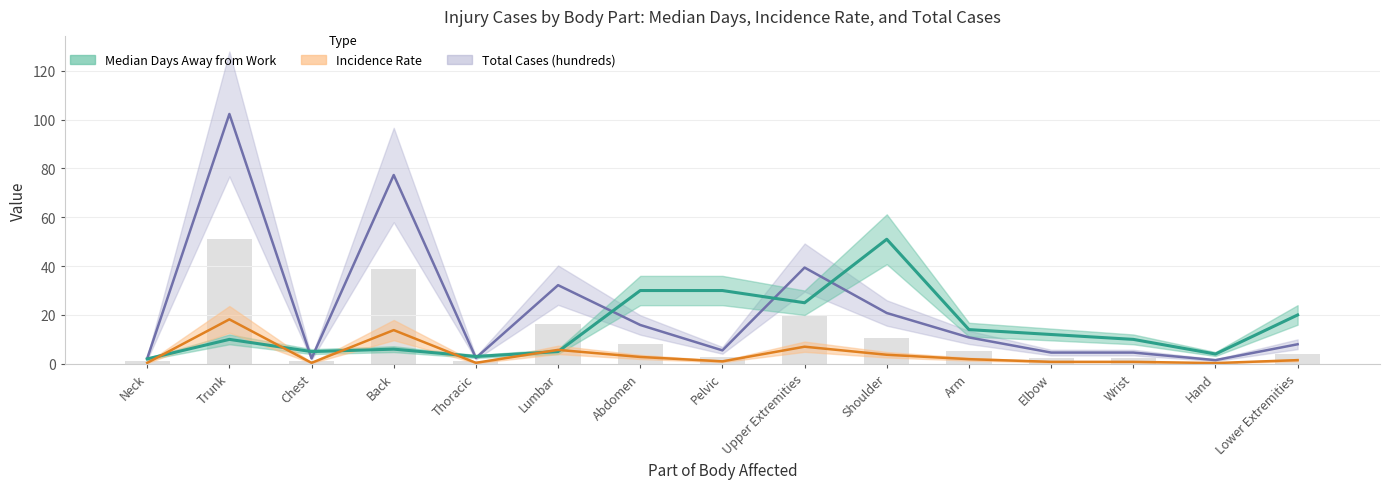

What is the difference between the Total Cases (hundreds) values at Elbow and Neck?

2.4